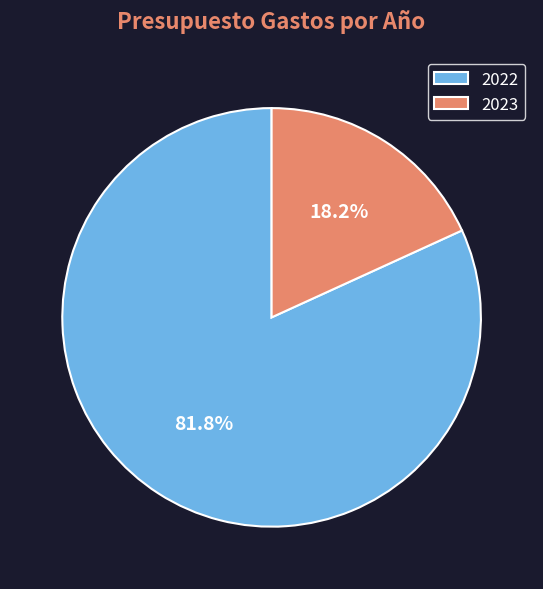

What is the smallest slice in the pie chart?

2023